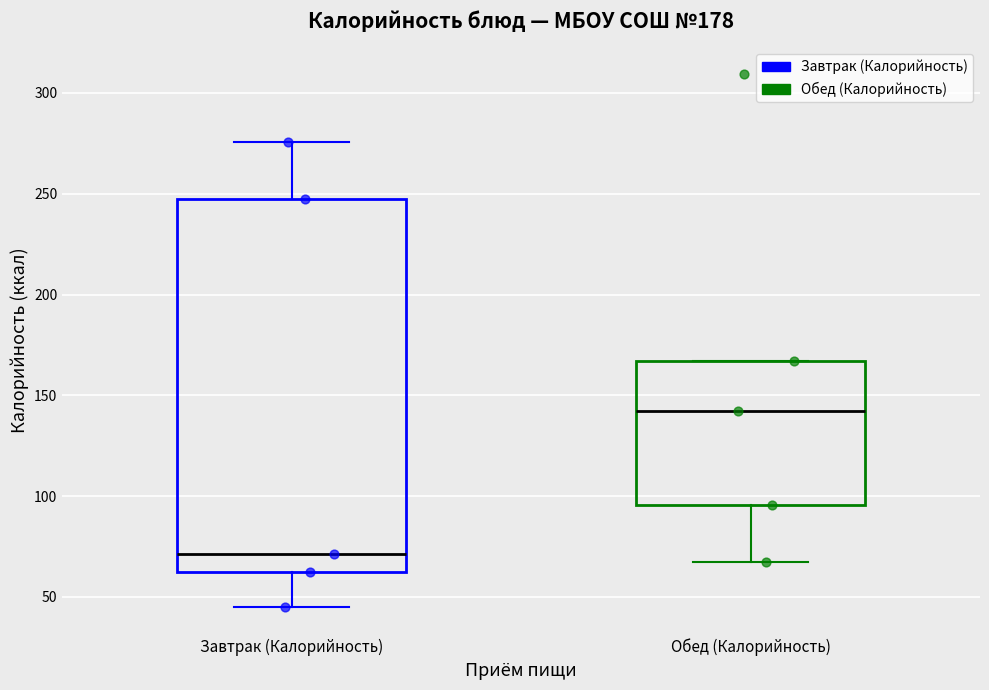

Which box has the lowest median line?

Завтрак (Калорийность)